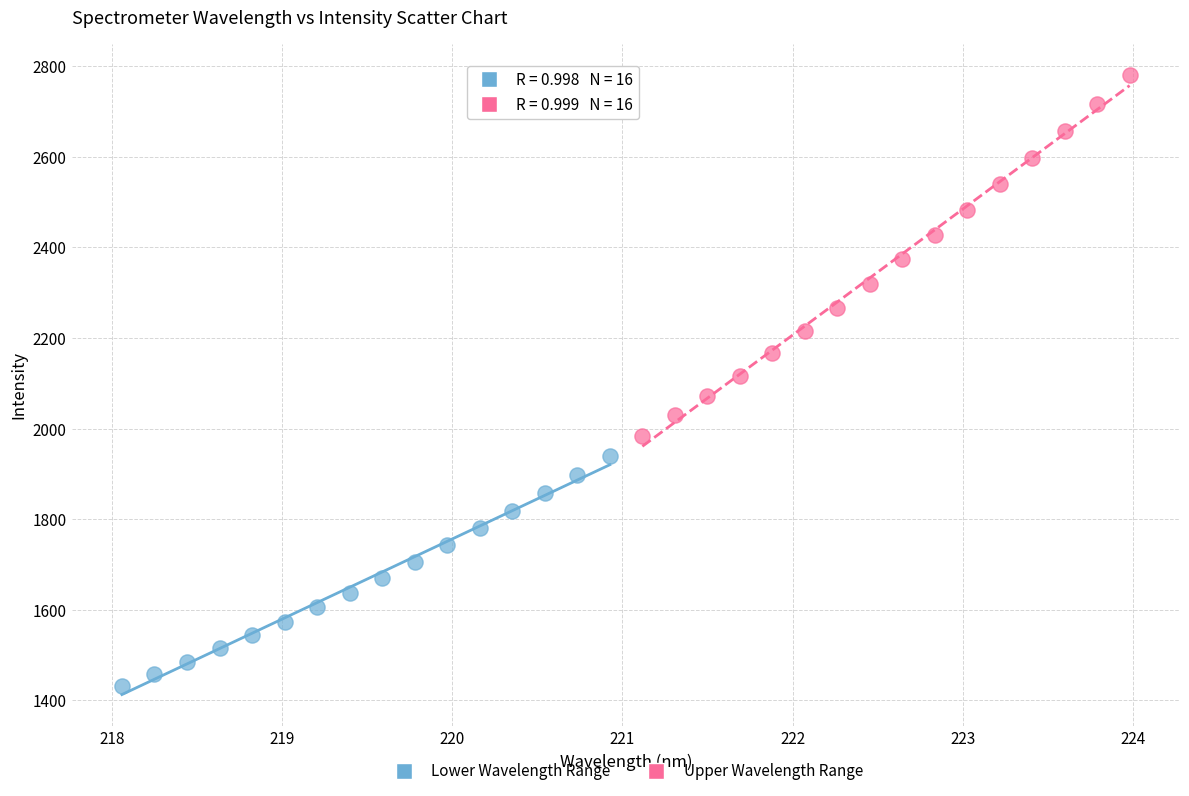

Which series reaches the maximum Y coordinate?

Upper Wavelength Range